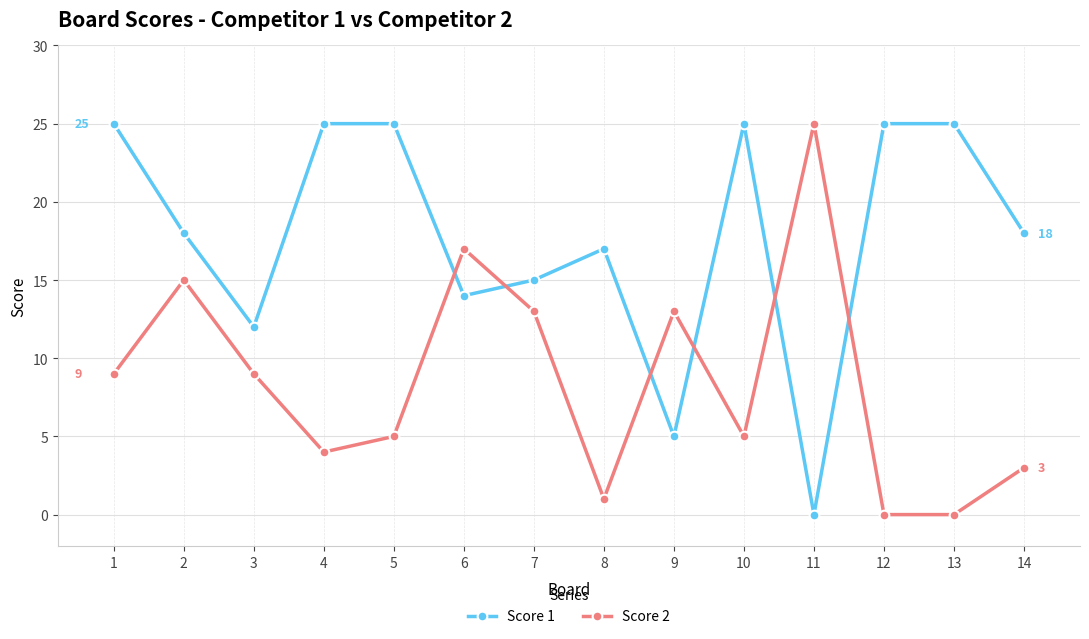

Which category has the highest value in the Score 2 series?

11